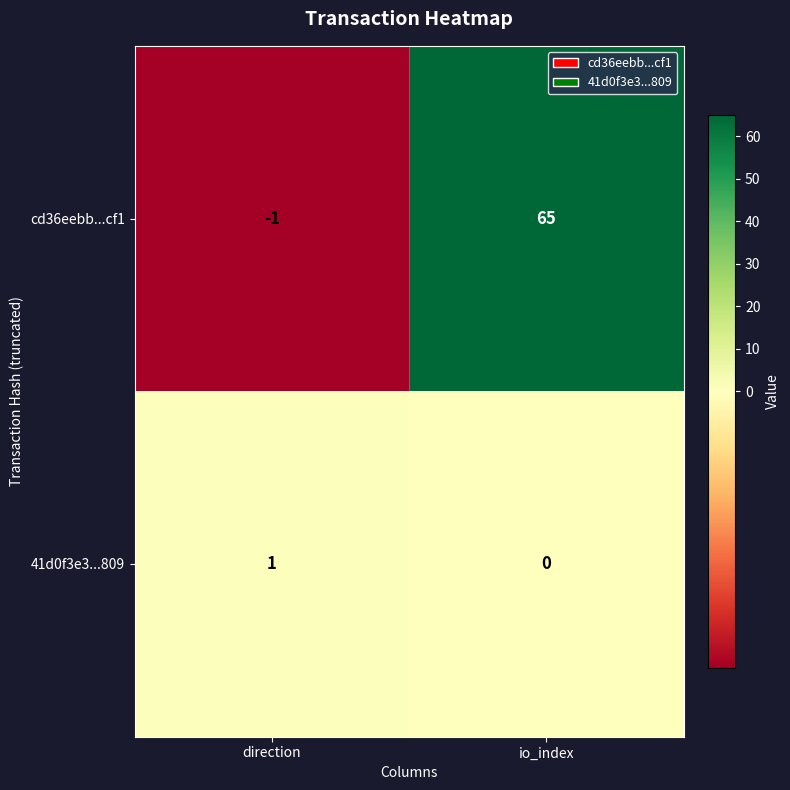

The value of 41d0f3e3...809 at io_index is 0. True or false?

True